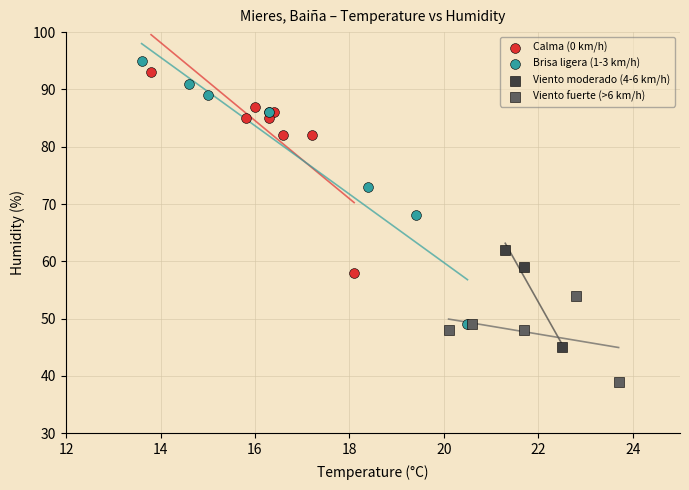

Which series reaches the minimum Y coordinate?

Viento fuerte (>6 km/h)